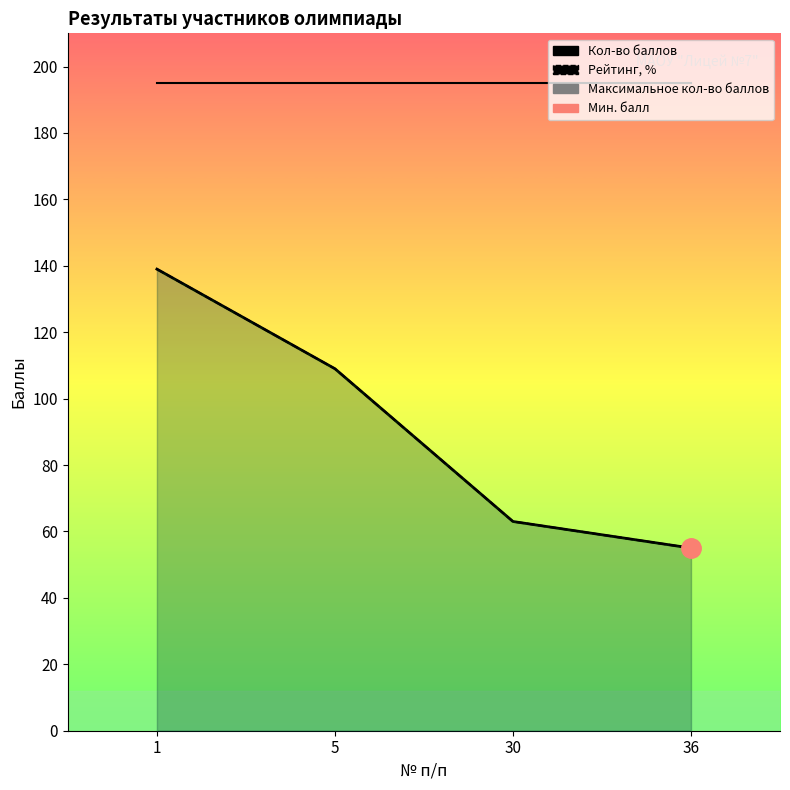

What is the sum of all Рейтинг, % values?

366